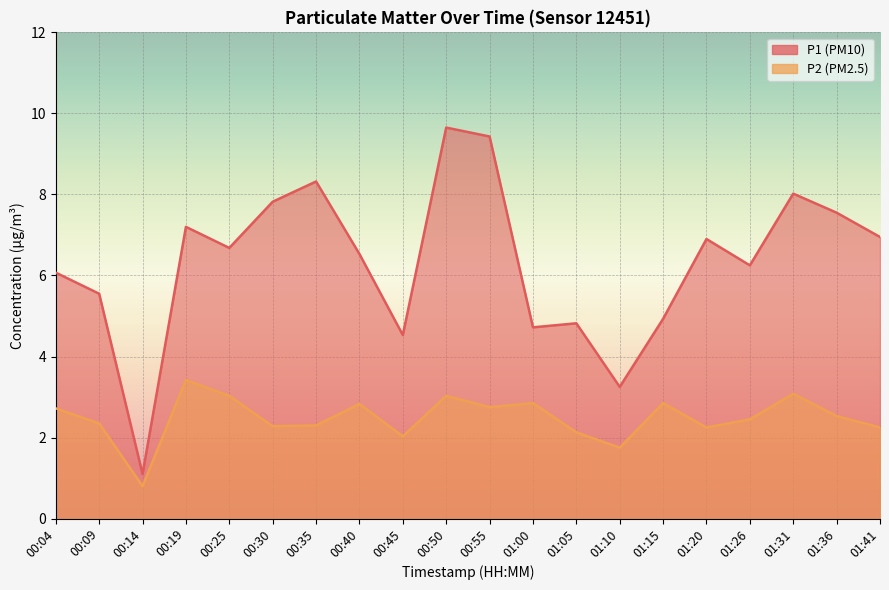

The P2 series shows 1.2 at 00:14. True or false?

False